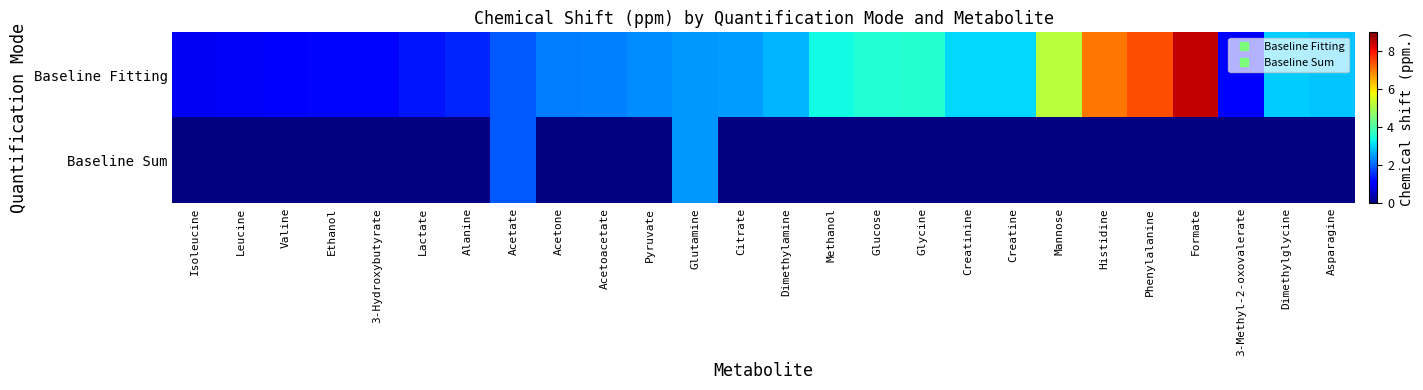

Which category has the lowest value in the Baseline Fitting series?

Isoleucine